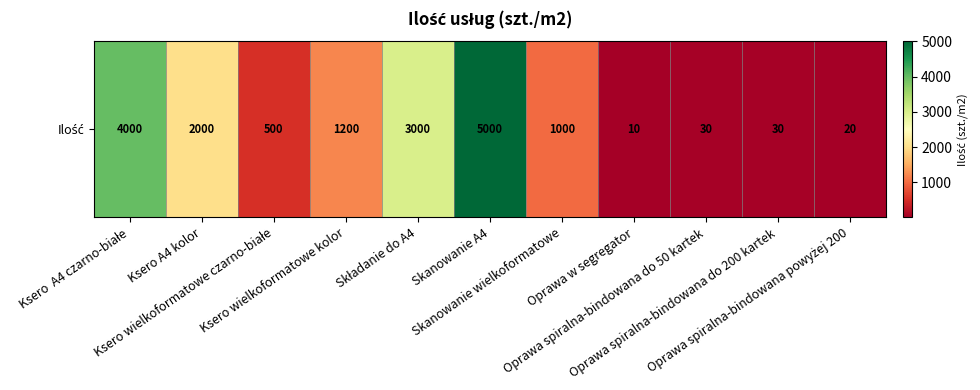

List the labels in order of value, smallest first.

Oprawa w segregator, Oprawa spiralna-bindowana powyżej 200, Oprawa spiralna-bindowana do 50 kartek, Oprawa spiralna-bindowana do 200 kartek, Ksero wielkoformatowe czarno-białe, Skanowanie wielkoformatowe, Ksero wielkoformatowe kolor, Ksero A4 kolor, Składanie do A4, Ksero  A4 czarno-białe, Skanowanie A4